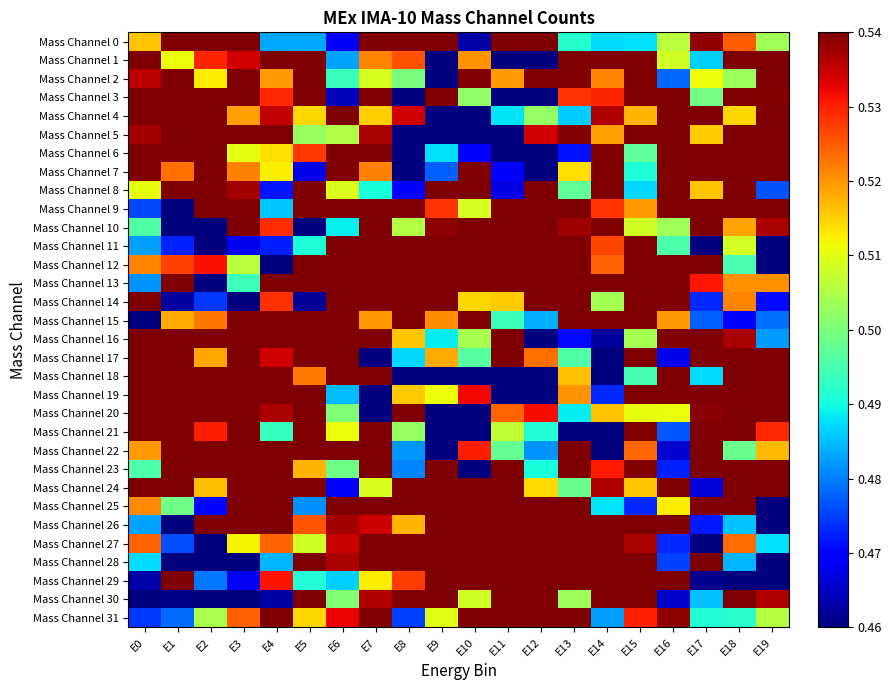

What is the maximum value shown in the chart?

0.7